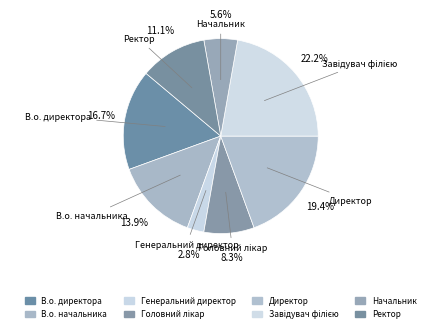

How many segments does this pie chart have?

8